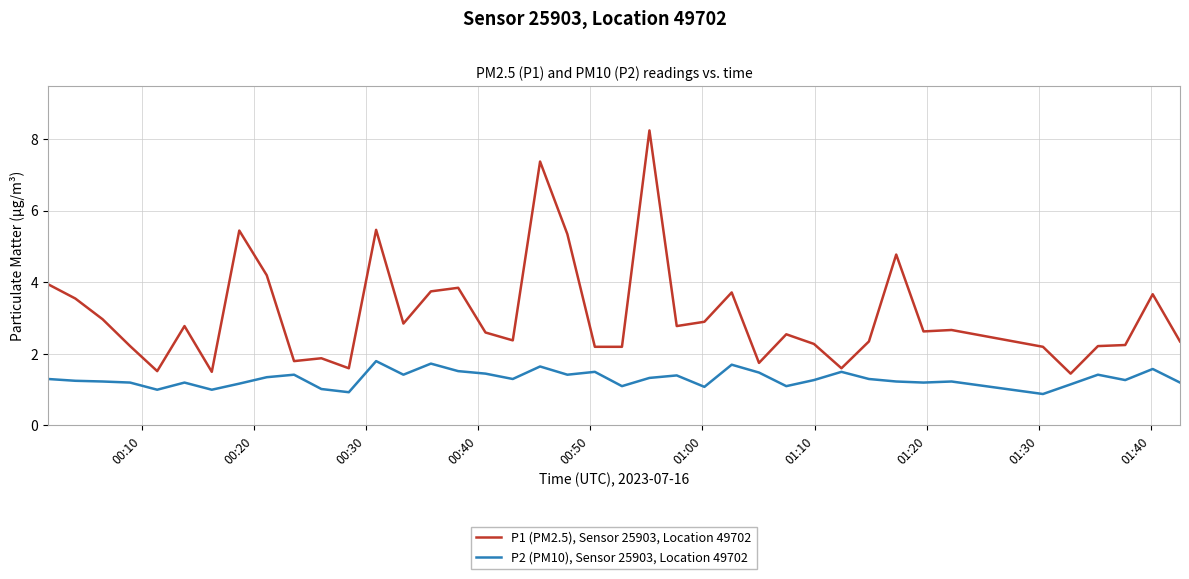

How many lines are shown in the chart?

2